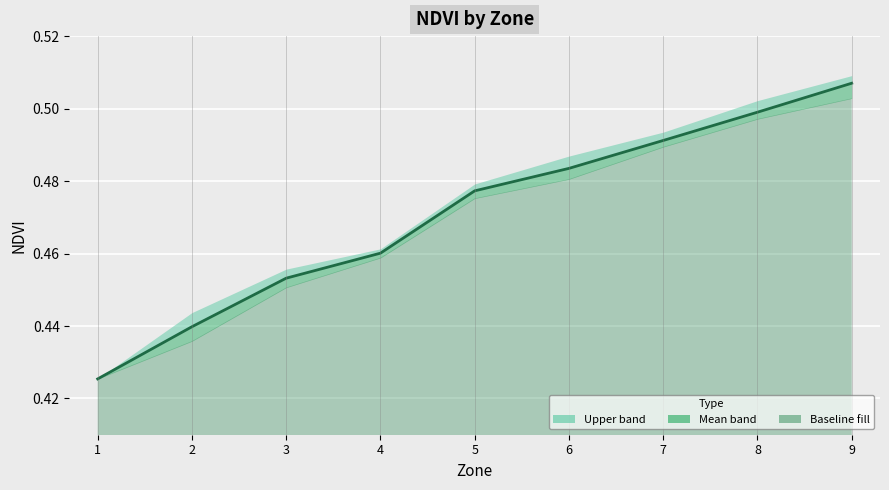

List the labels in order of value, smallest first.

1, 2, 3, 4, 5, 6, 7, 8, 9